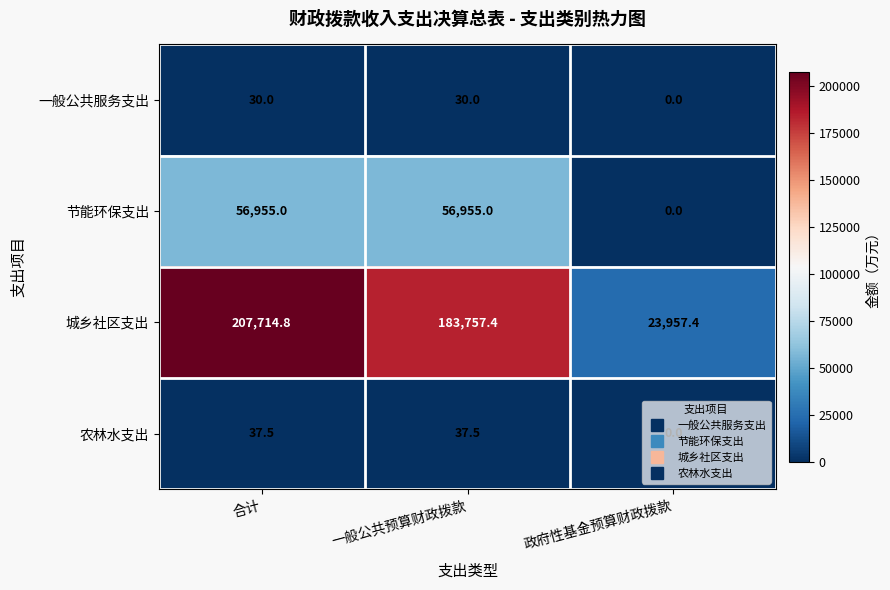

Where does the 城乡社区支出 series first go above 183757?

合计